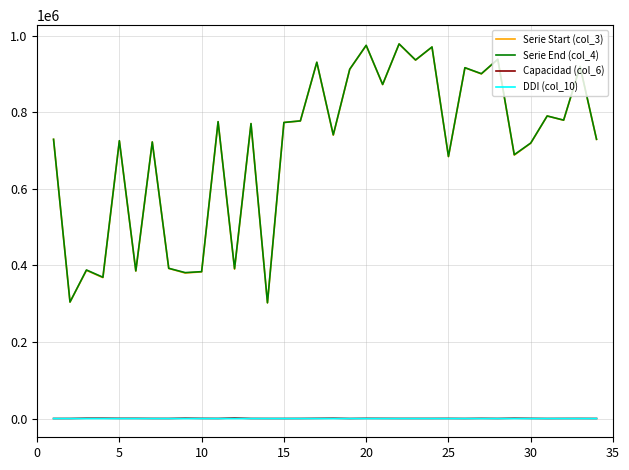

True or false: Serie End (col_4) and DDI (col_10) intersect in this chart.

False